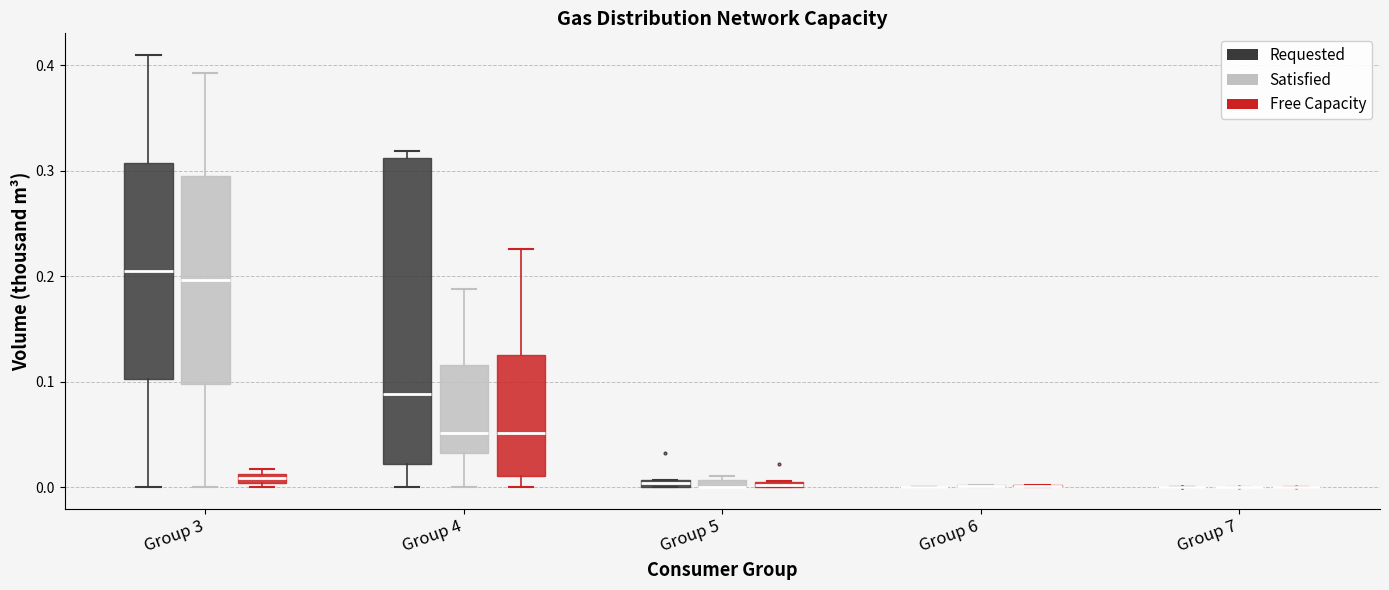

Which box is the tallest, from its lower edge to its upper edge?

Group 4 (Requested)